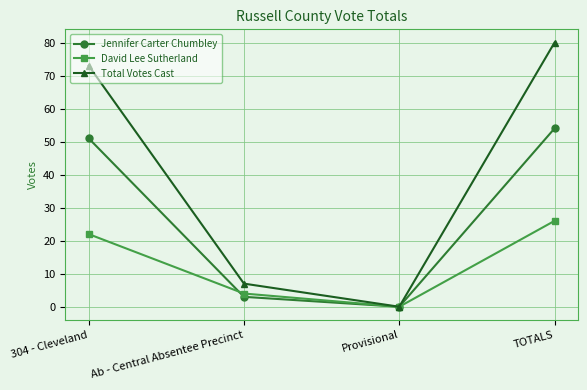

Which label corresponds to the smallest value in the chart?

Provisional